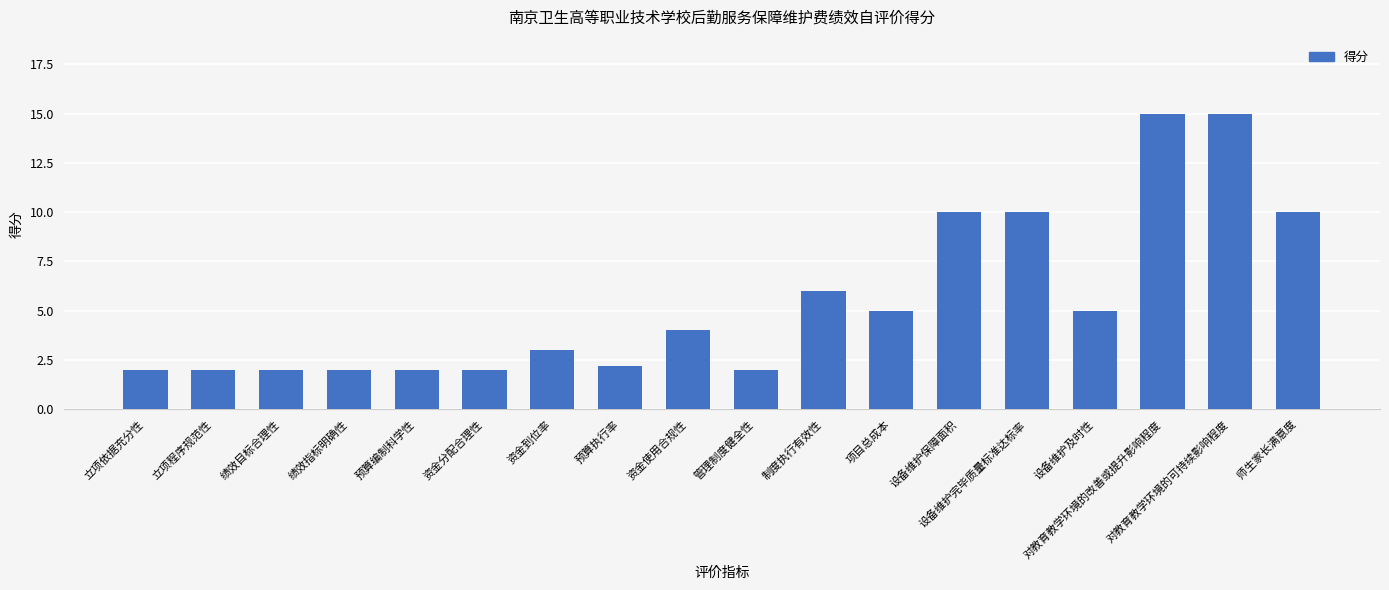

What is the difference between the second highest and second lowest values?

13.0